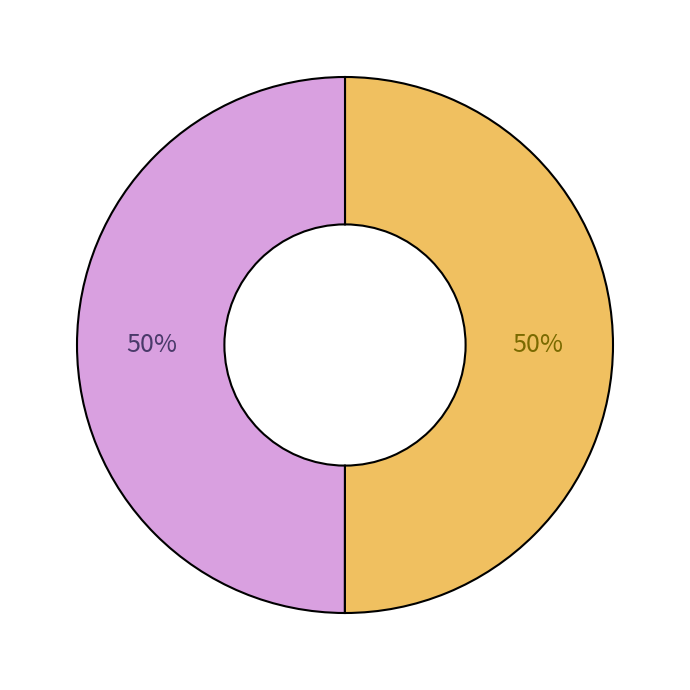

How many segments does this pie chart have?

2